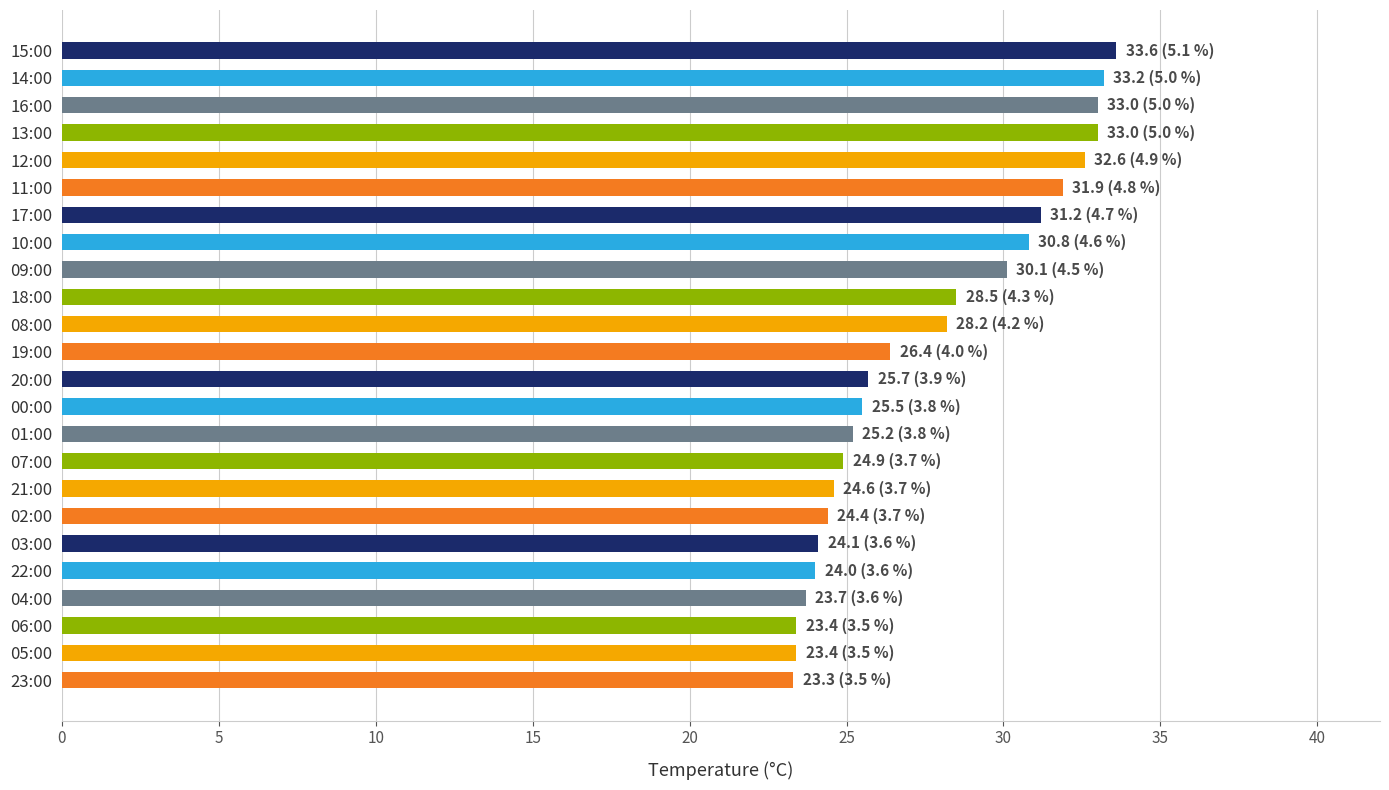

The value at 19:00 is 47.4. True or false?

False